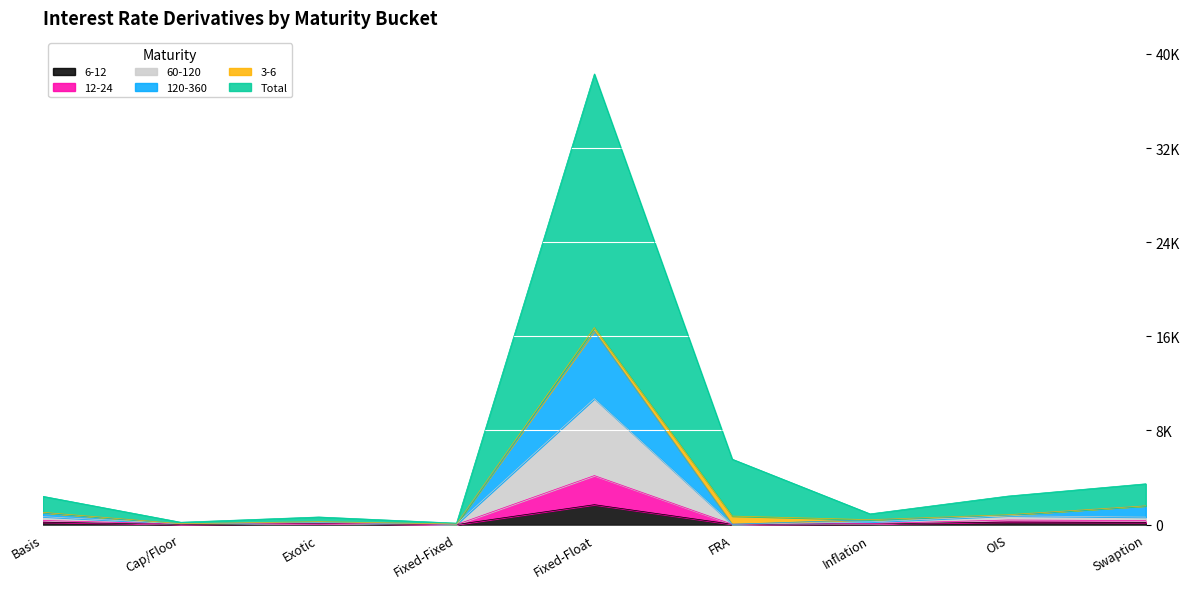

True or false: 12-24 has more than 0 points higher than both neighbors.

True